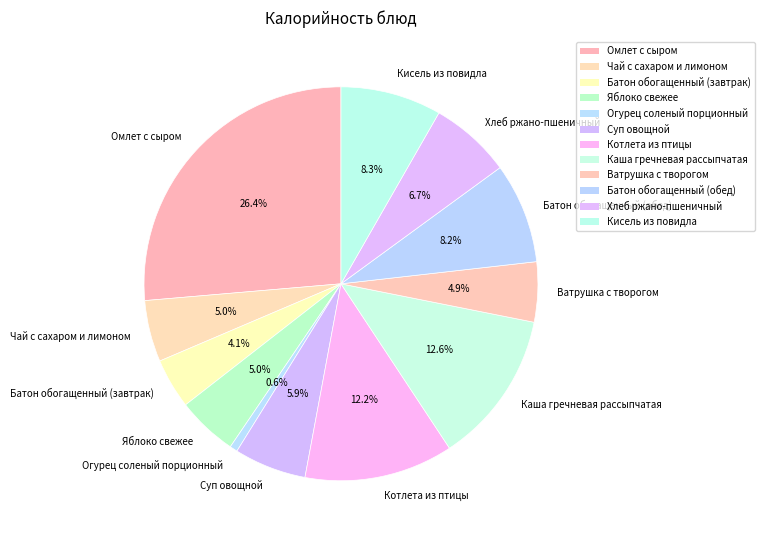

Which has a higher value, Яблоко свежее or Кисель из повидла?

Кисель из повидла